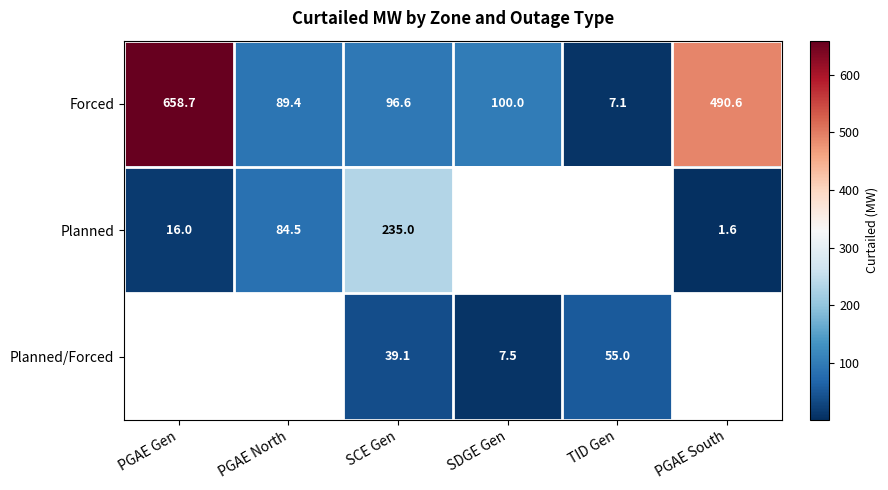

What is the sum of the Forced values at PGAE South and SDGE Gen?

590.6